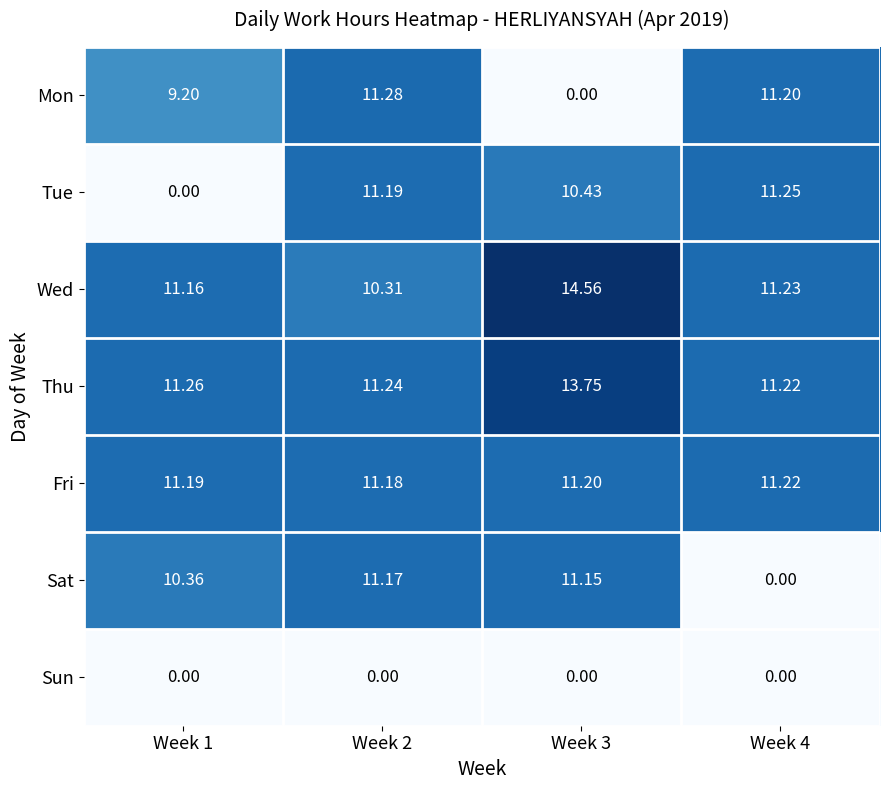

Between Week 2 and Week 3, which series saw the biggest shift?

Mon